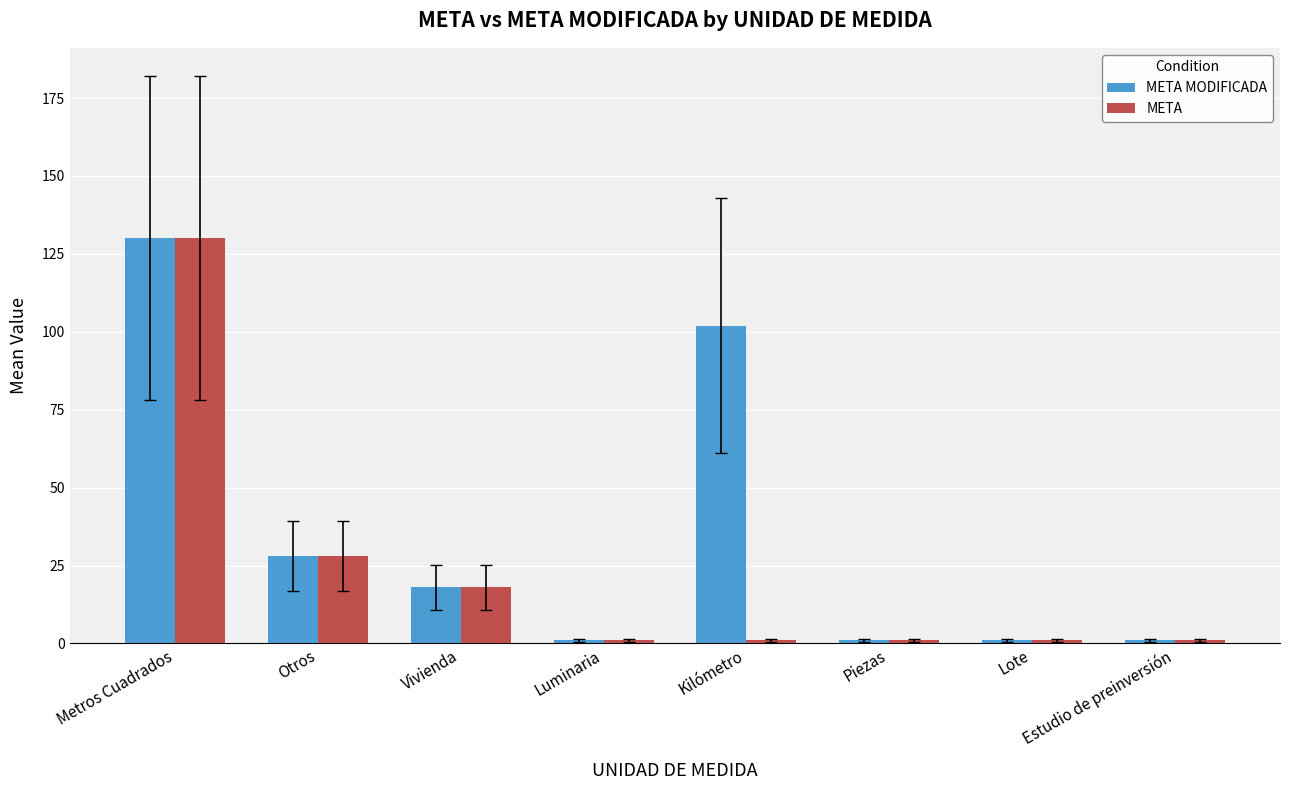

Is it true that META MODIFICADA equals 174 at Metros Cuadrados?

False